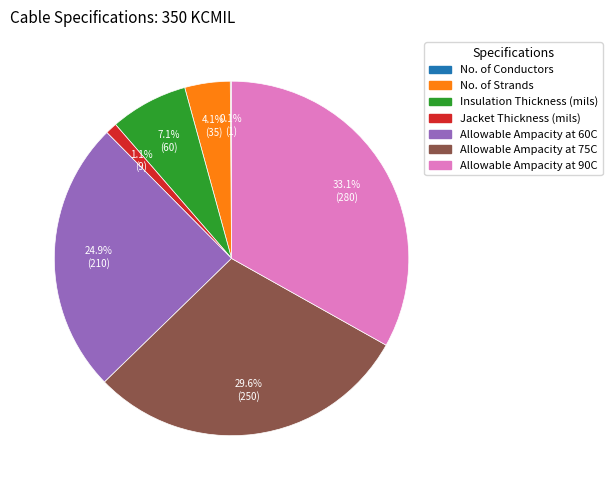

Combined, what portion of the pie is Jacket Thickness (mils) and Allowable Ampacity at 75C?

30.7%